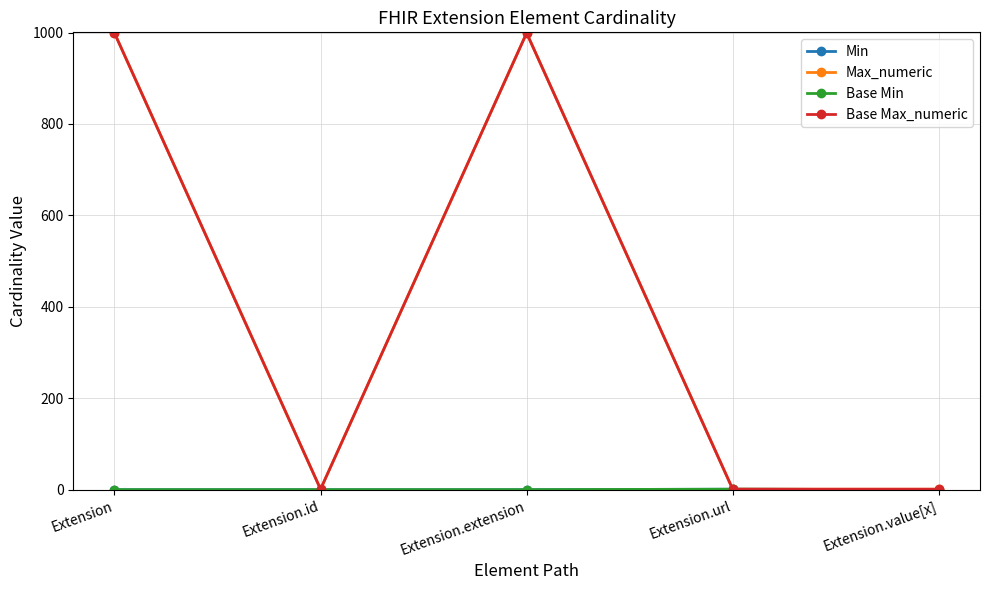

Is this an area chart (filled region under the line)?

No